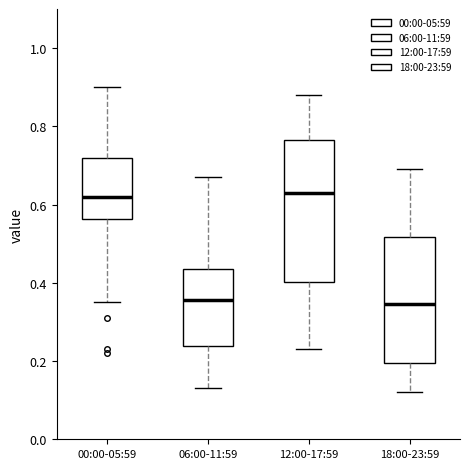

Reading left to right, transcribe this box plot: for each box, give where its median line is, the range the box spans, and where its two whiskers end, as read against the y-axis. The values are not printed on the chart, so give them approximately, as read against the axis.

00:00-05:59: median 0.62, box 0.56 to 0.72, whiskers 0.36 to 0.90
06:00-11:59: median 0.36, box 0.24 to 0.44, whiskers 0.14 to 0.68
12:00-17:59: median 0.64, box 0.40 to 0.76, whiskers 0.24 to 0.88
18:00-23:59: median 0.34, box 0.20 to 0.52, whiskers 0.12 to 0.70